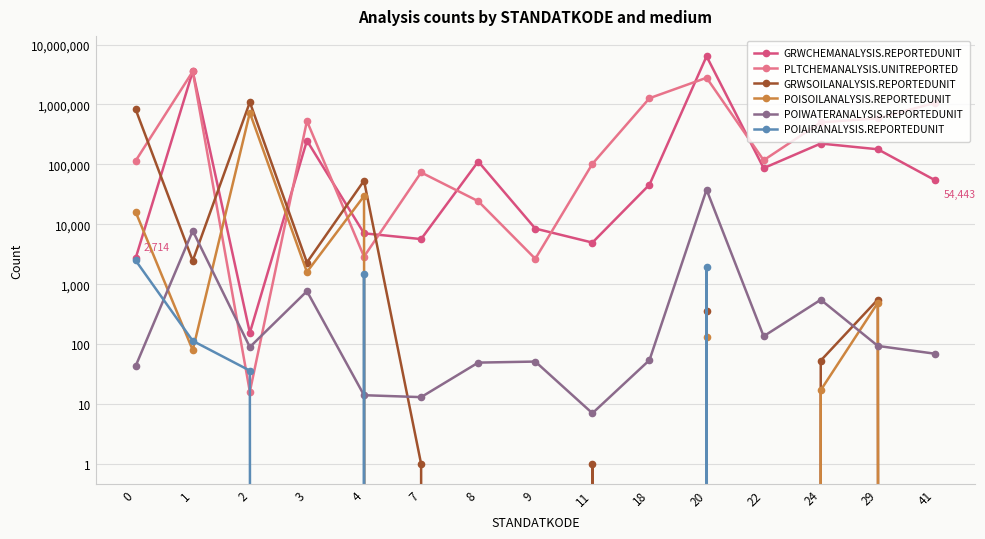

The GRWCHEMANALYSIS.REPORTEDUNIT series shows 3004161 at 20. True or false?

False